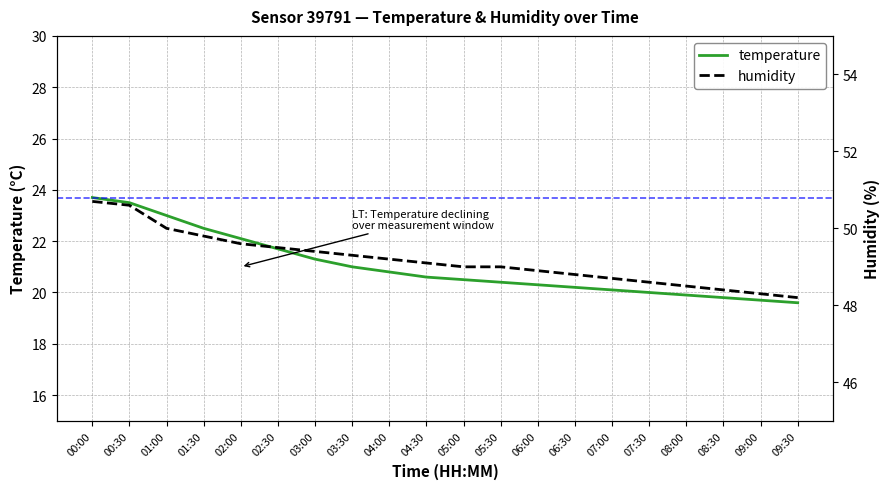

What is the label of the 3rd point from the right?

08:30